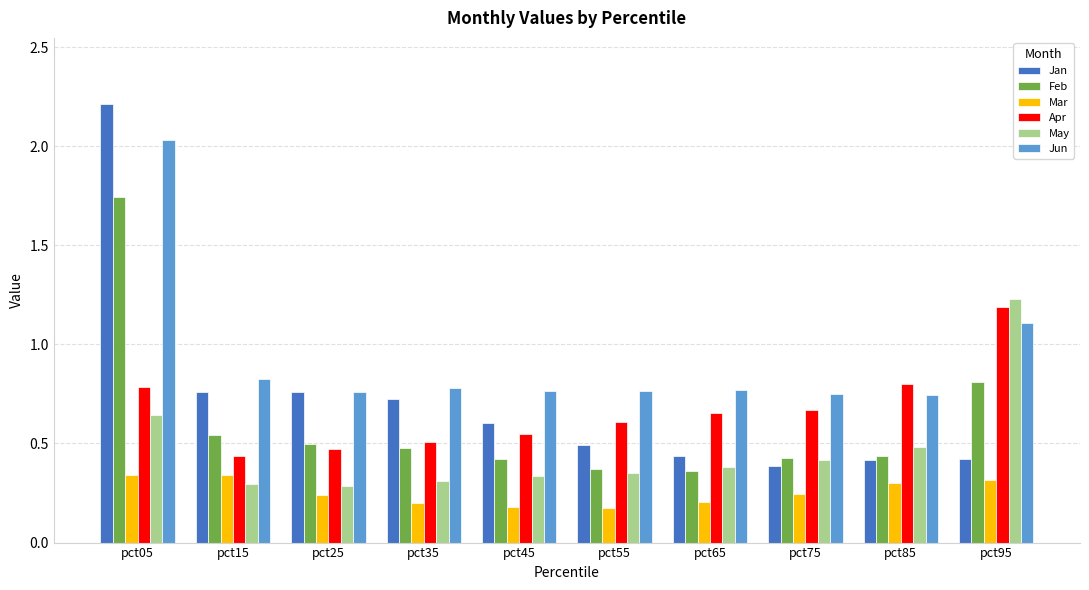

What is the approximate value of Jun at pct95?

1.1